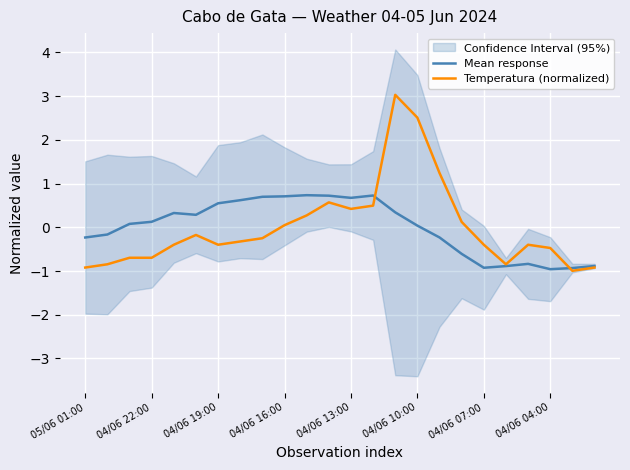

What is the total value across all series at 16?

1.0